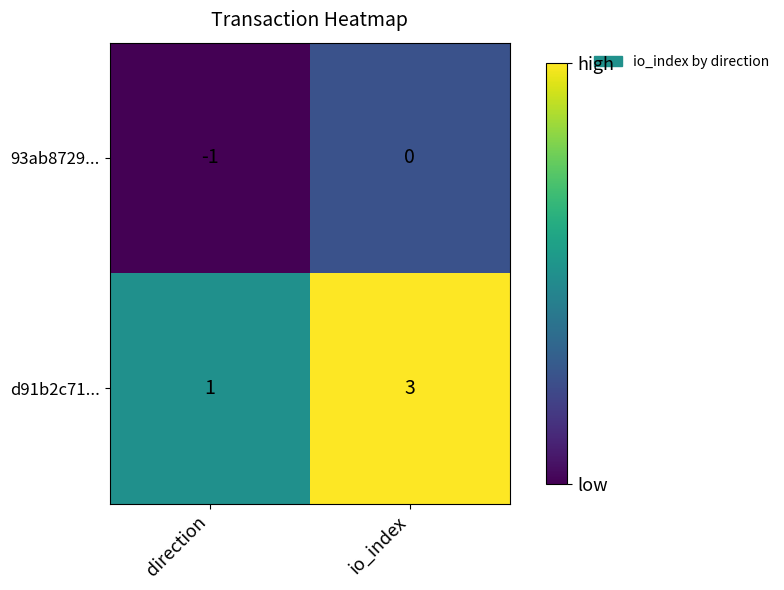

What is the sum of the d91b2c71... values at io_index and direction?

4